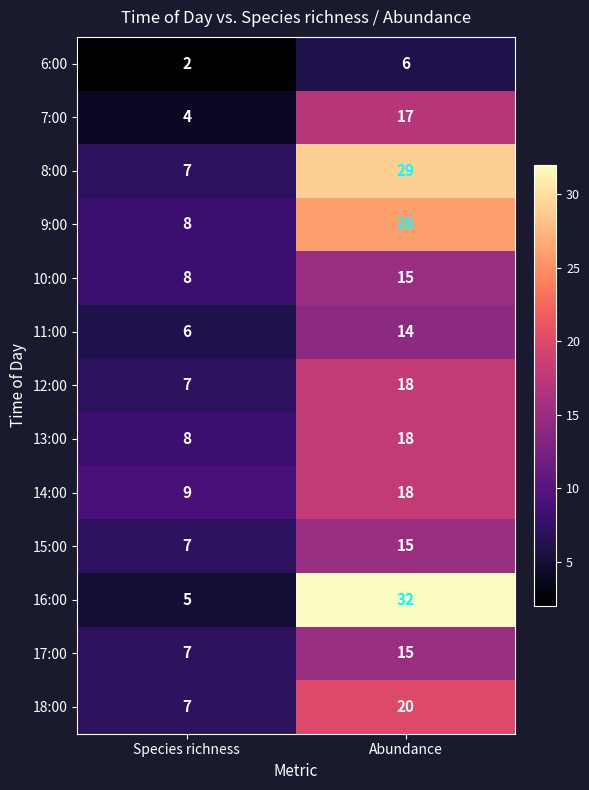

At which category is the sum across all series the highest?

Abundance